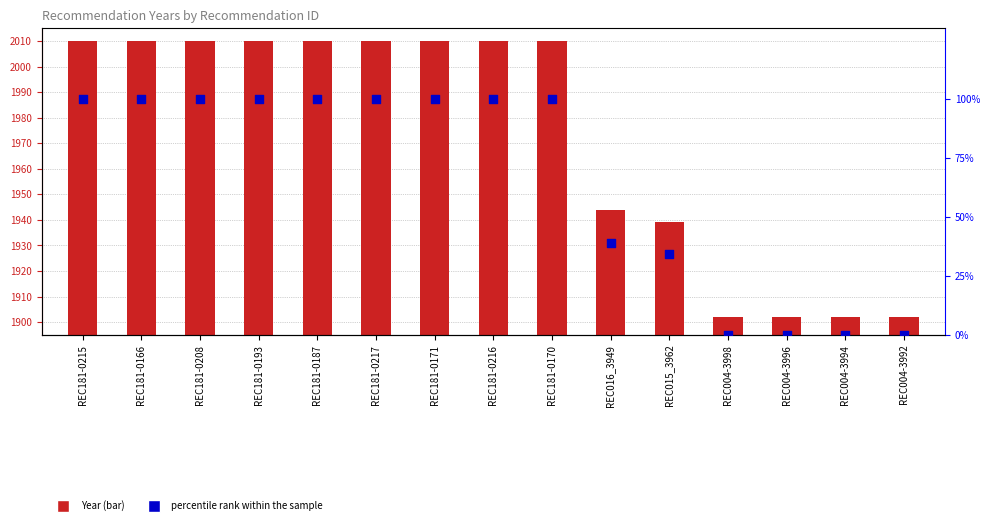

At how many categories does at least one series exceed 194?

15